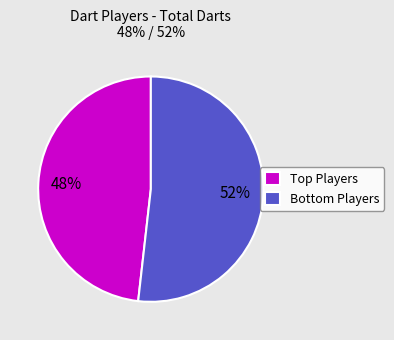

Which slice is the smallest?

Top Players